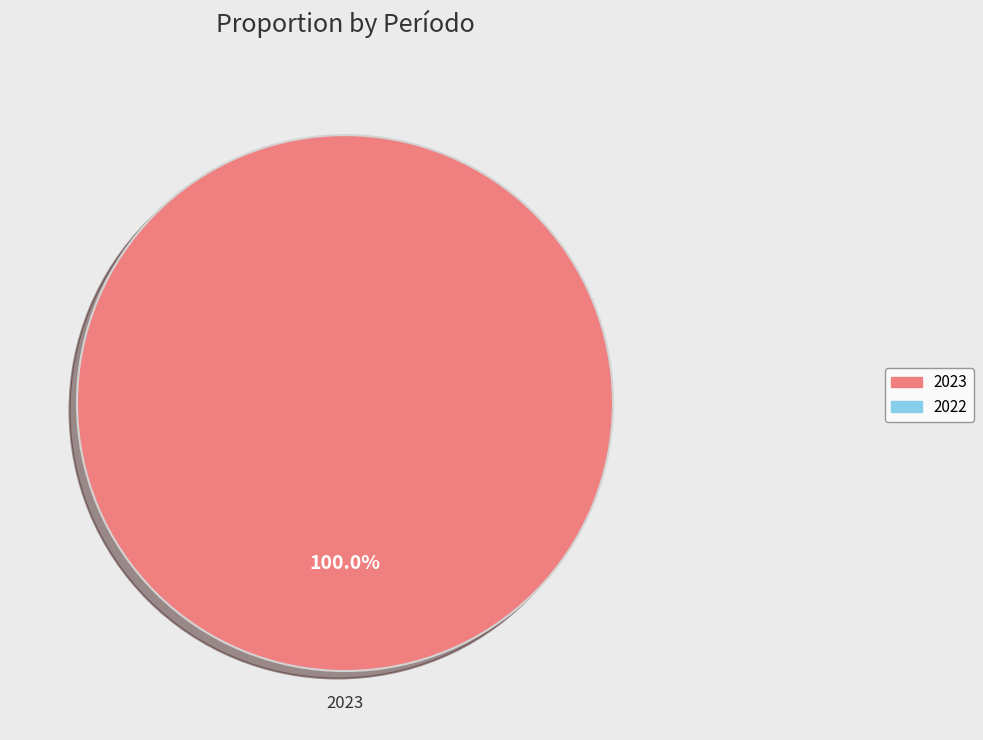

What is the majority slice?

2023